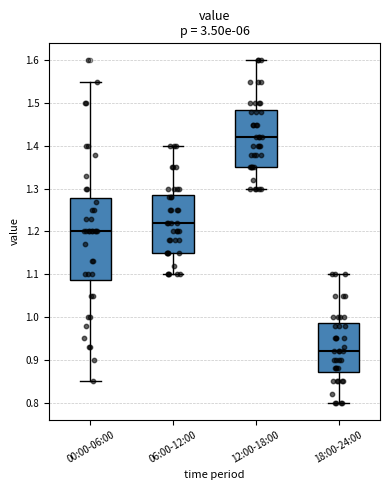

Where is the upper edge of the box for 00:00-06:00 on the y-axis? The values are not printed on the chart, so give them approximately, as read against the axis.

1.28